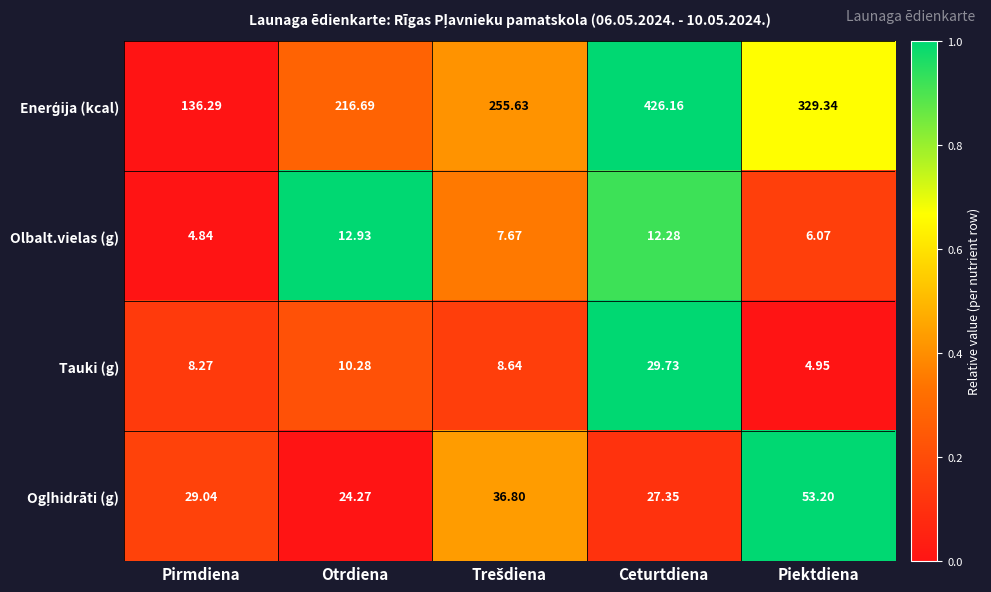

Which category has the highest value across all series?

Ceturtdiena